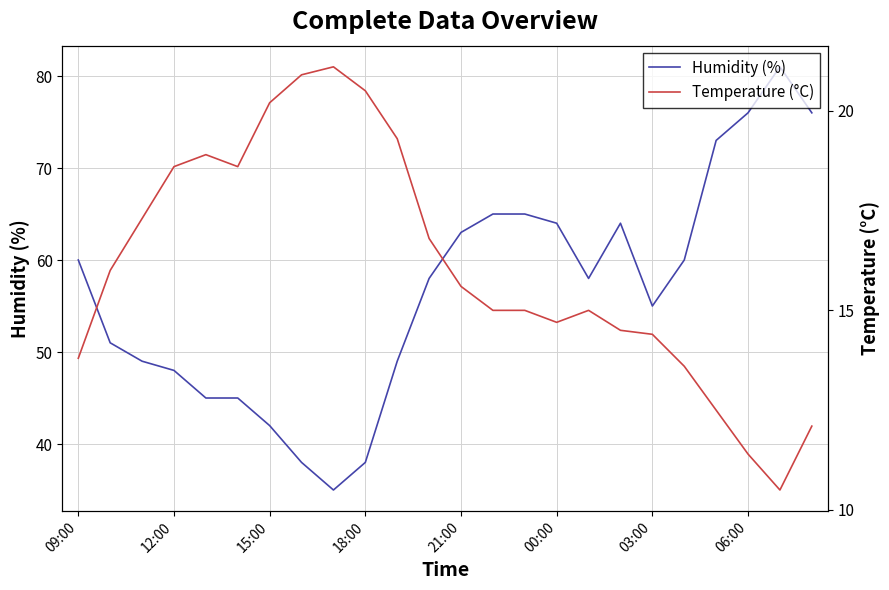

What is the difference between the second highest and second lowest values in the Temperature (°C) series?

9.5